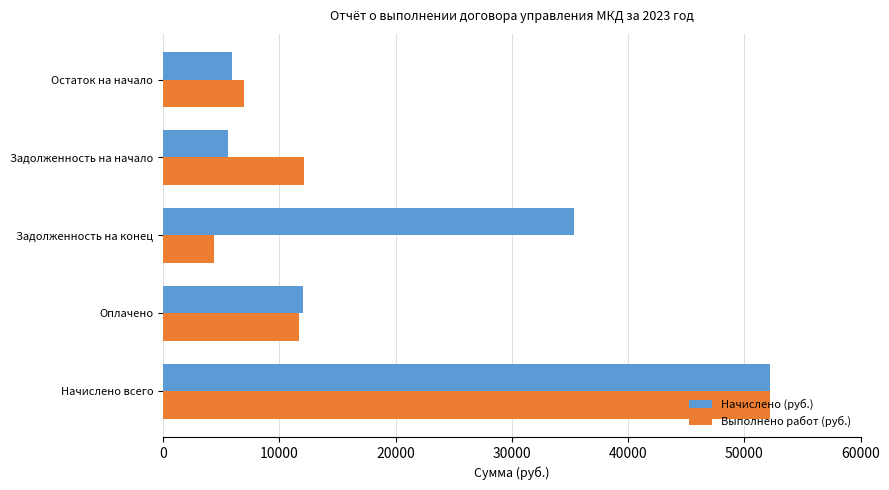

Count the number of categories in the chart.

5